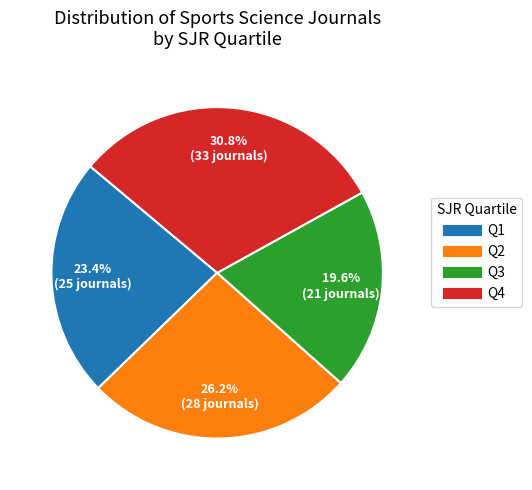

Is there a majority slice in this chart?

No